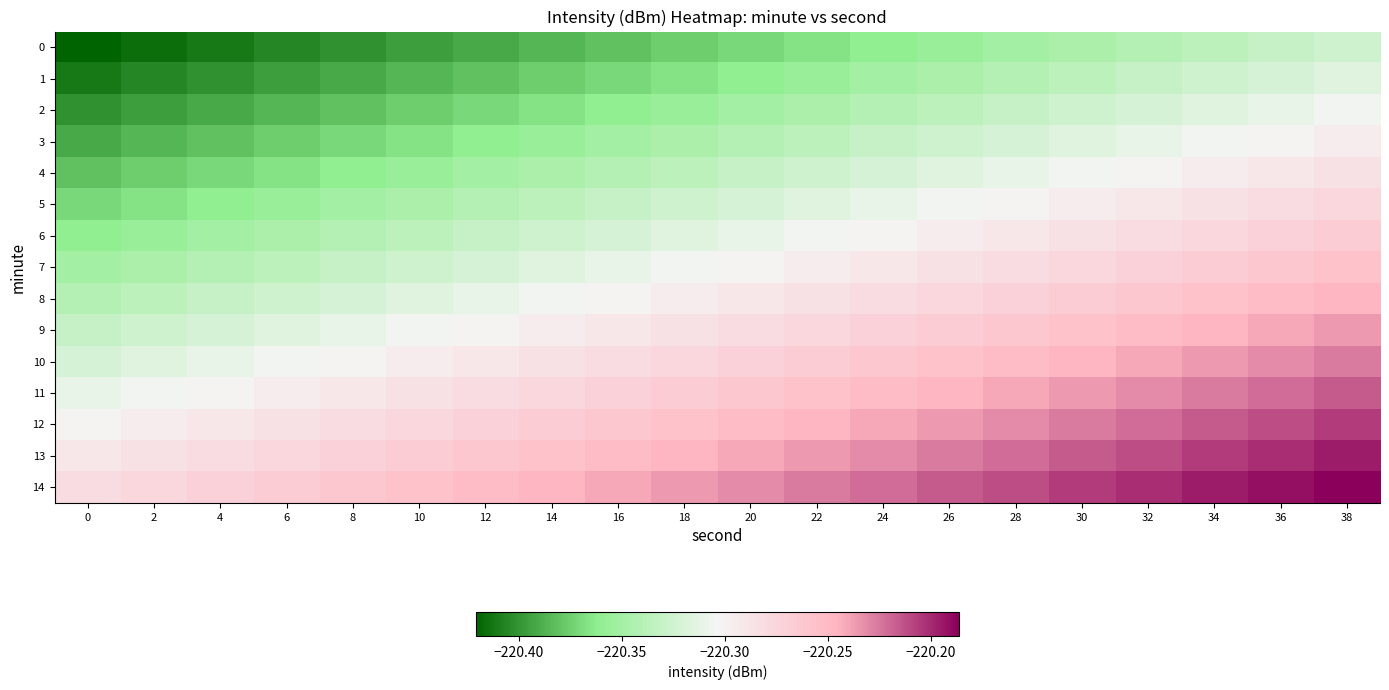

Which has a higher value, 38 or 22?

38